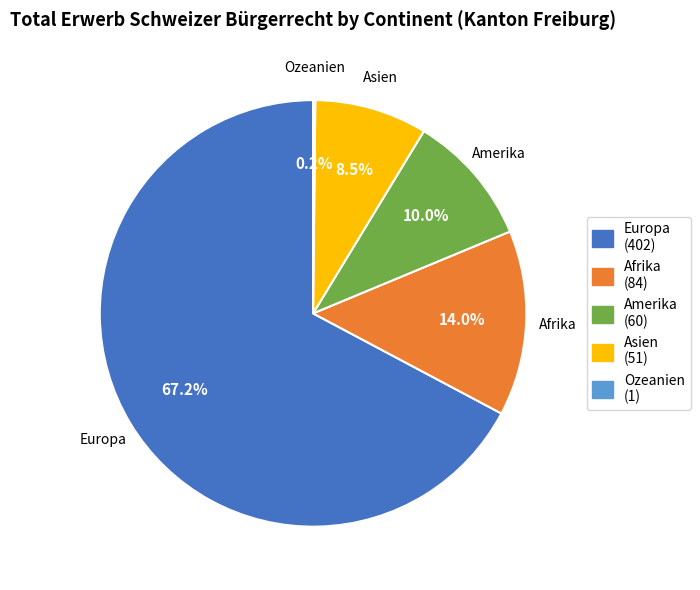

Which slice is the largest?

Europa